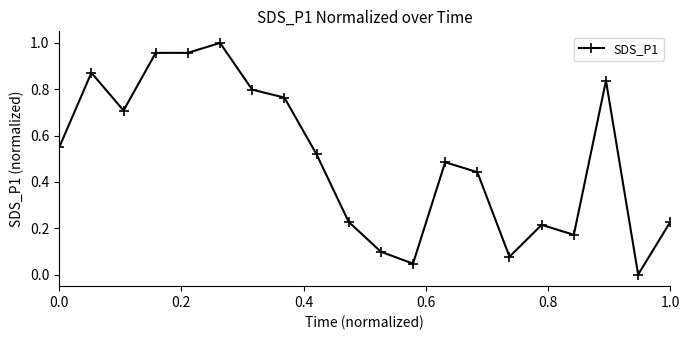

True or false: there are more than 2 points higher than both neighbors.

True